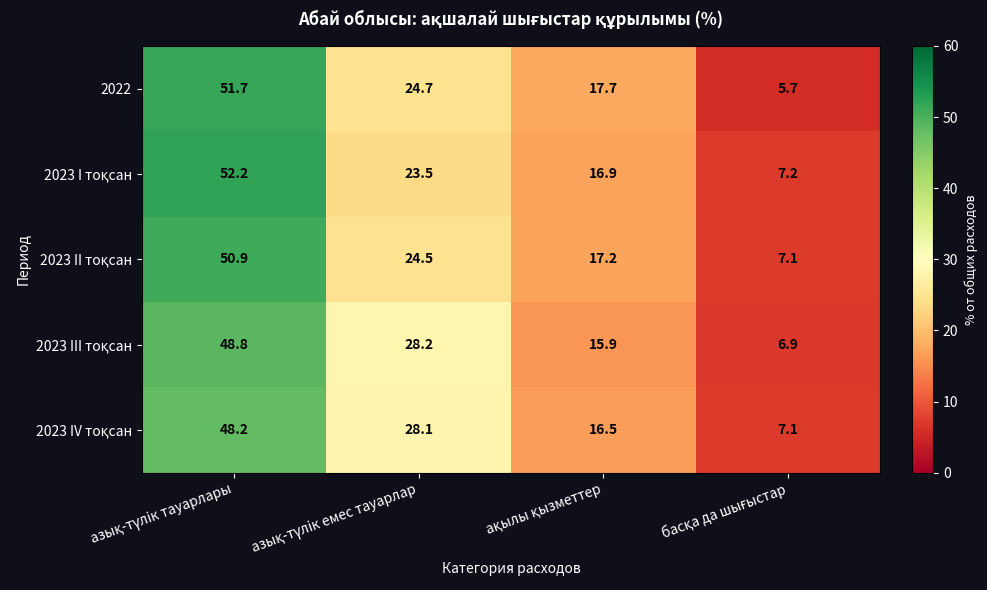

Which series has the widest spread of values?

2022